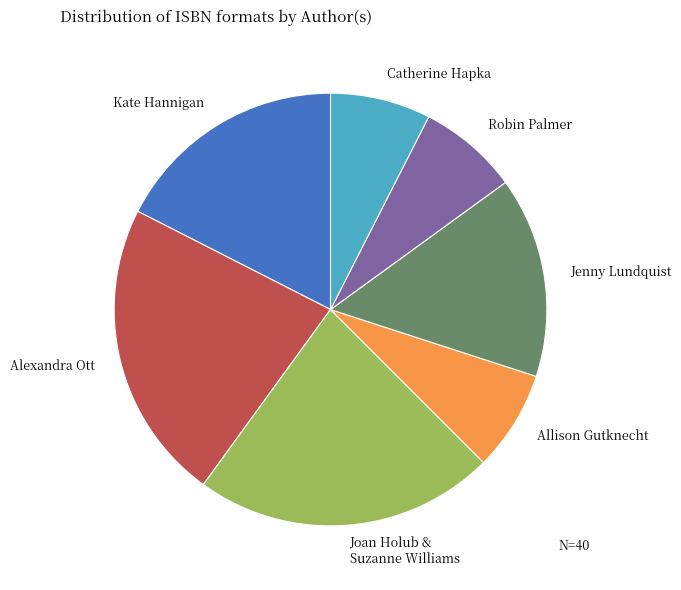

Does any single category account for the majority?

No